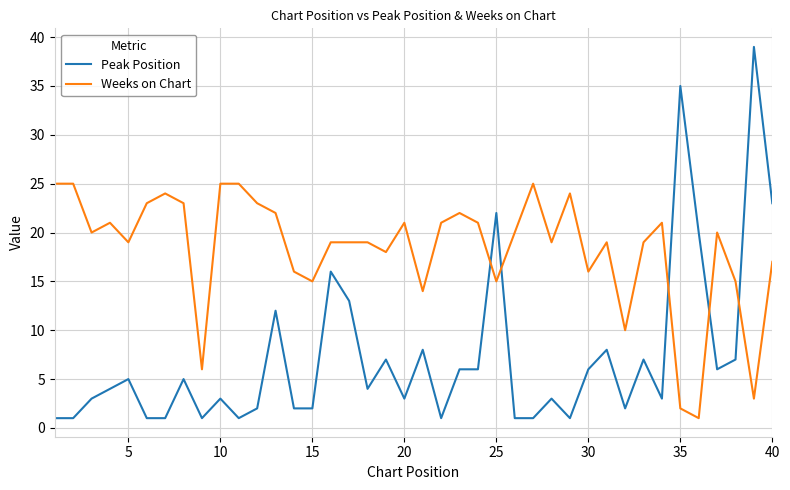

What is the difference between the maximum and minimum values in the Weeks on Chart series?

24